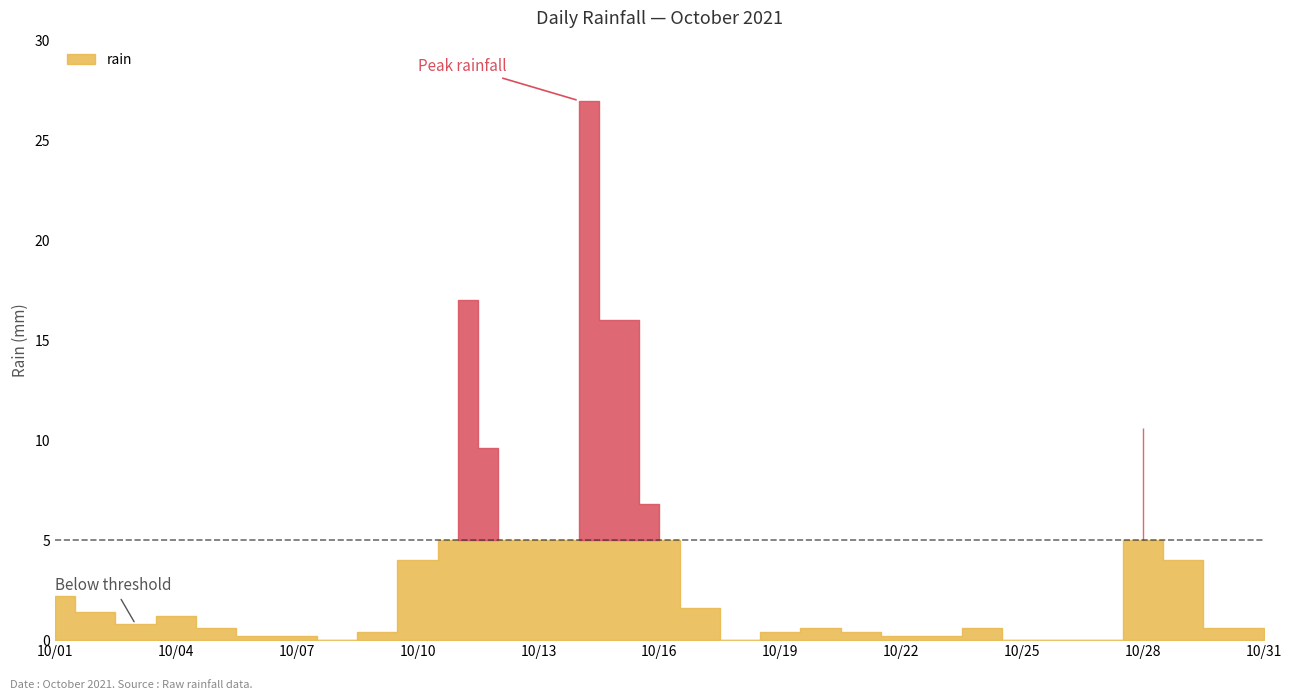

At which category does the chart reach its minimum across all series?

2021-10-08